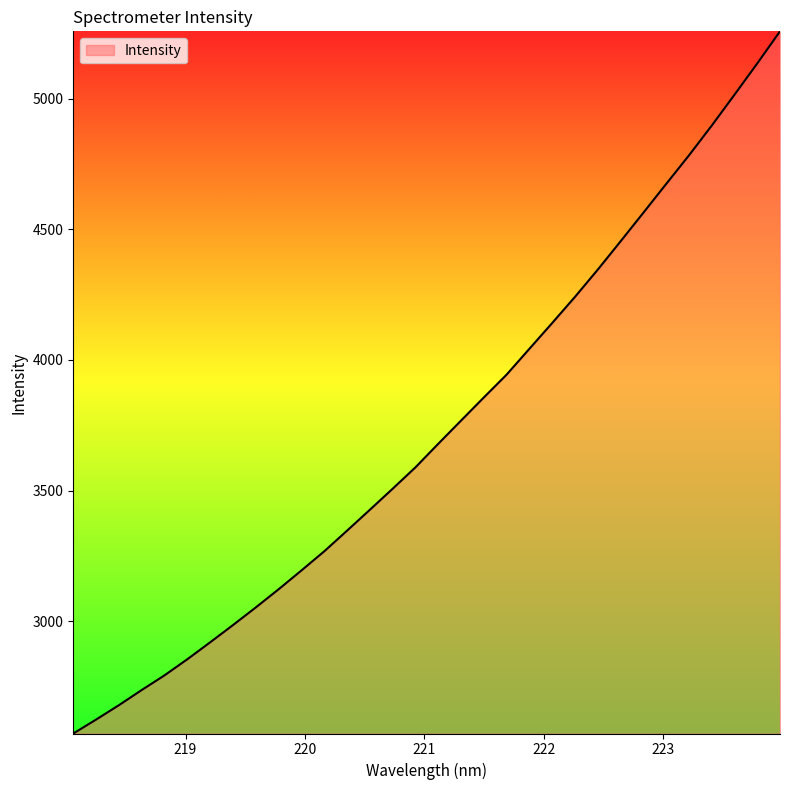

What is the smallest value displayed?

2570.1